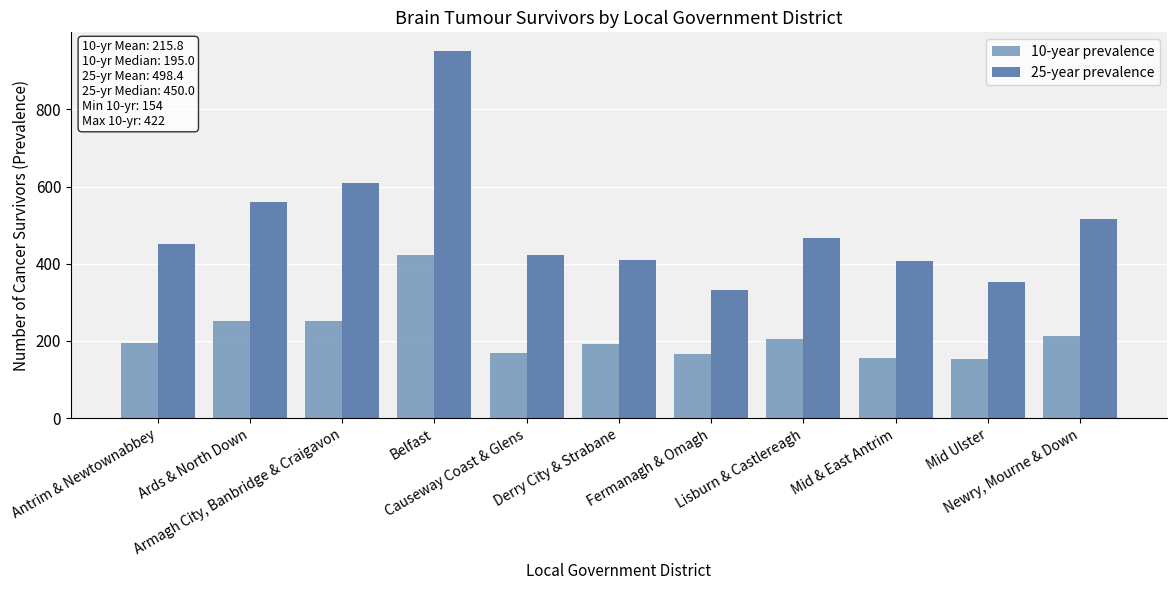

What is the label of the 8th bar from the right?

Belfast